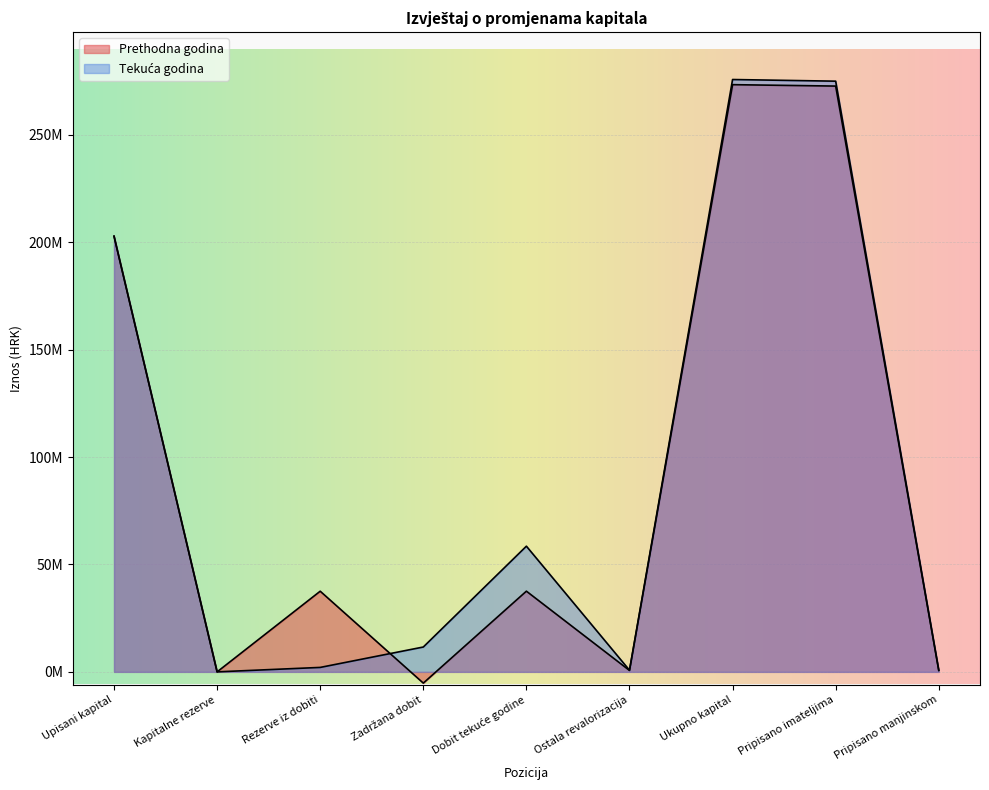

Reading right to left, what are all the values shown in this chart?

Prethodna godina: Pripisano manjinskom=658925	Pripisano imateljima=272634064	Ukupno kapital=273292989	Ostala revalorizacija=658925	Dobit tekuće godine=37557657	Zadržana dobit=-5236041	Rezerve iz dobiti=37541005	Kapitalne rezerve=1973	Upisani kapital=202769470
Tekuća godina: Pripisano manjinskom=770992	Pripisano imateljima=274916003	Ukupno kapital=275686995	Ostala revalorizacija=770992	Dobit tekuće godine=58495084	Zadržana dobit=11569901	Rezerve iz dobiti=2074582	Kapitalne rezerve=6966	Upisani kapital=202769470